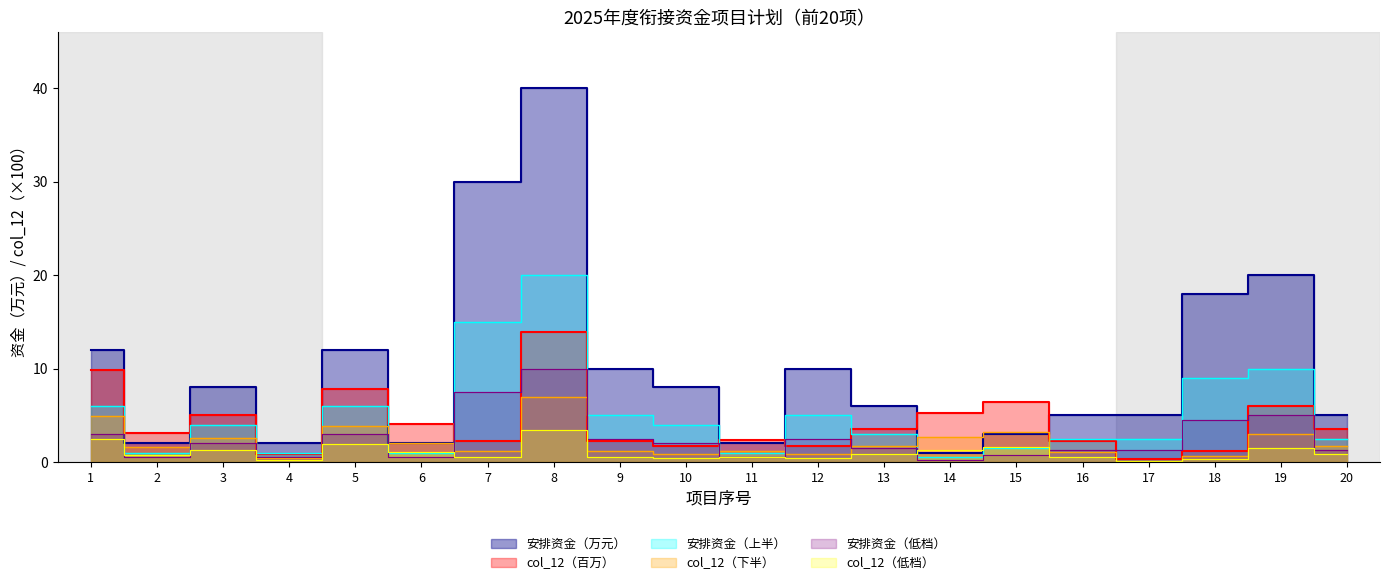

Is the value of col_12 at 4 greater than the value of 安排资金（万元） at 9?

No